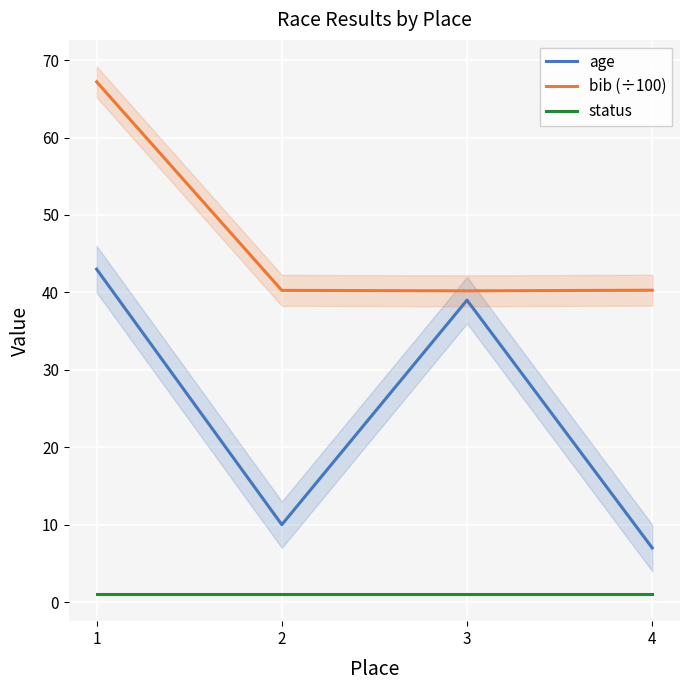

True or false: status and age intersect in this chart.

False